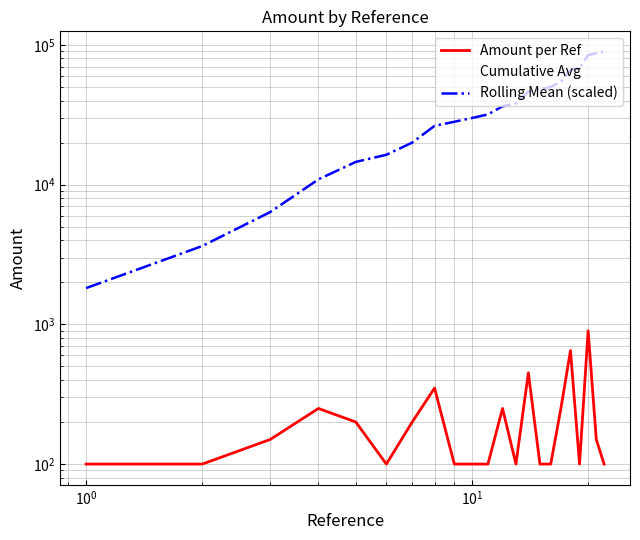

Which series has the largest range (max minus min)?

Rolling Mean (scaled)